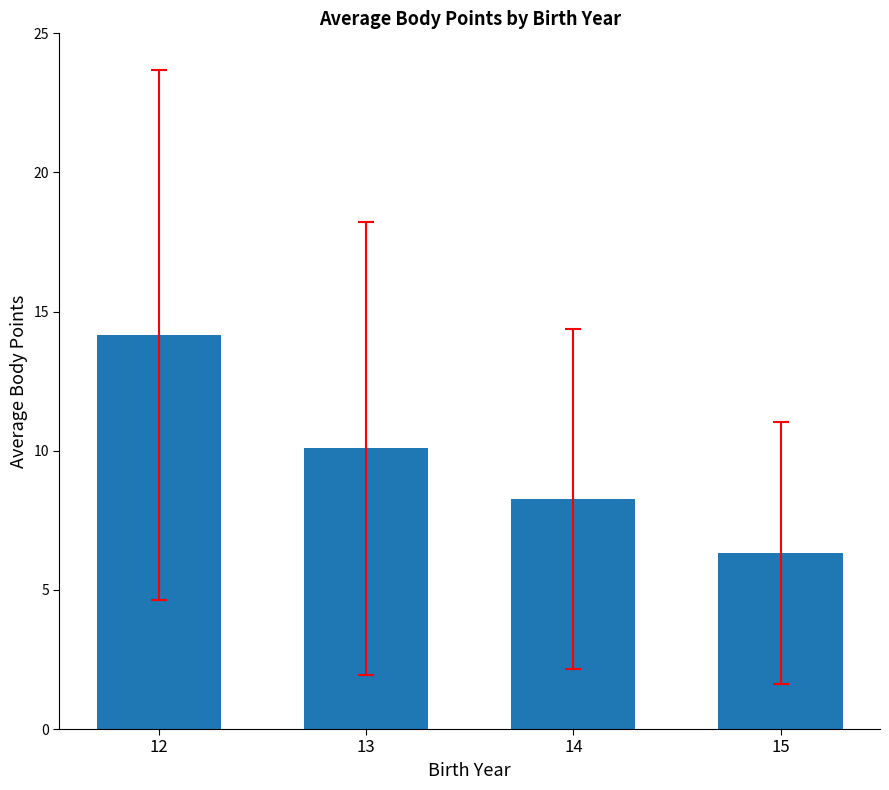

Are the bars grouped side by side (vs. stacked)?

No